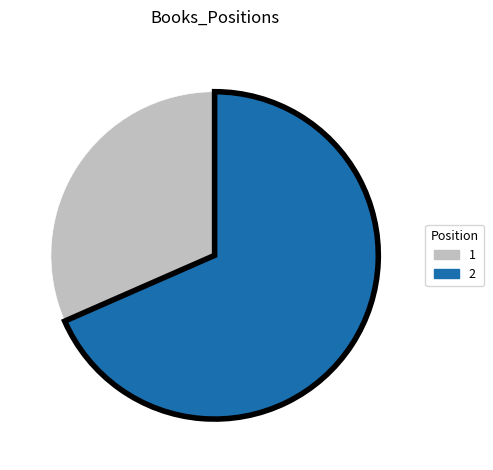

True or false: 1 accounts for 32% of the total.

True